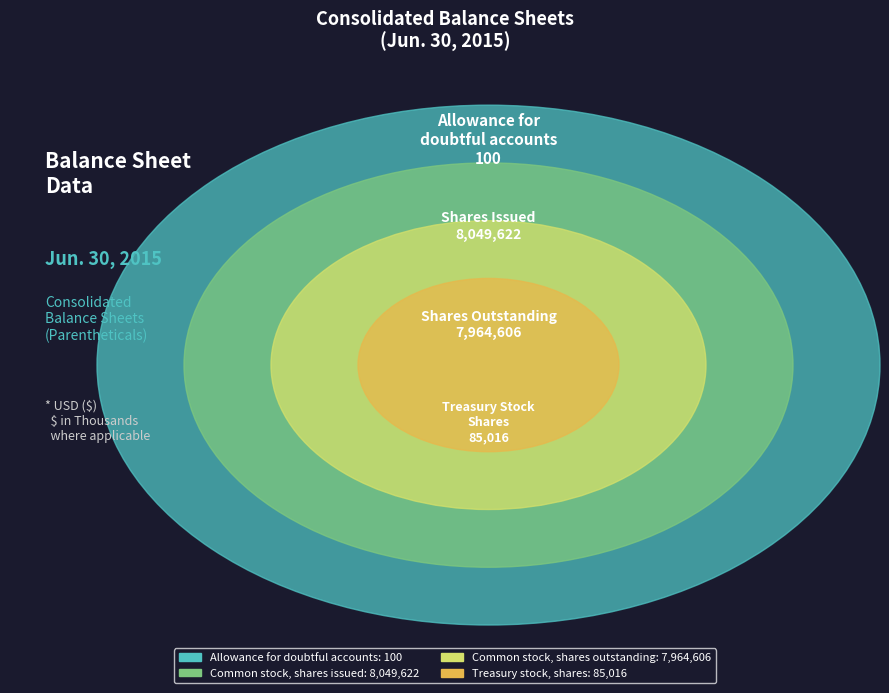

To the nearest percent, what is the difference between the largest and smallest slice percentages?

50%